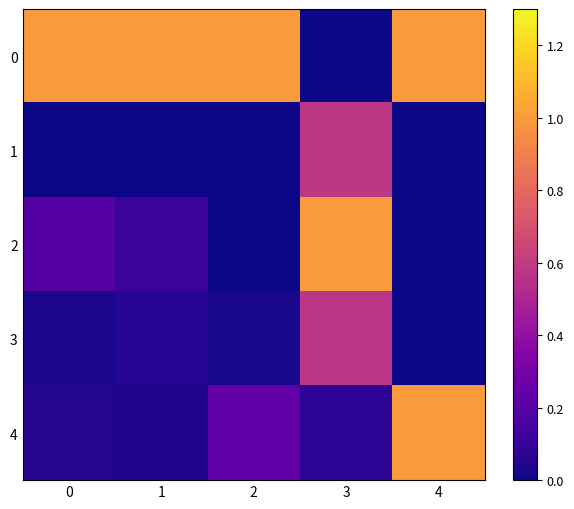

At which category is the sum across all series the highest?

3